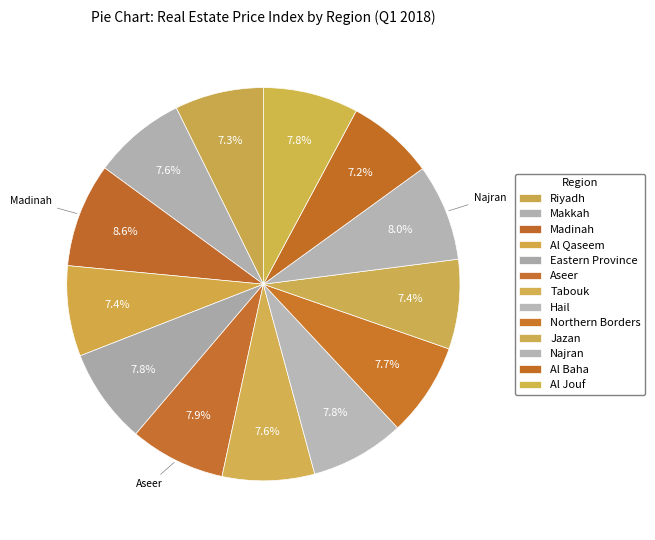

What percentage is the Al Jouf slice, to the nearest percent?

8%